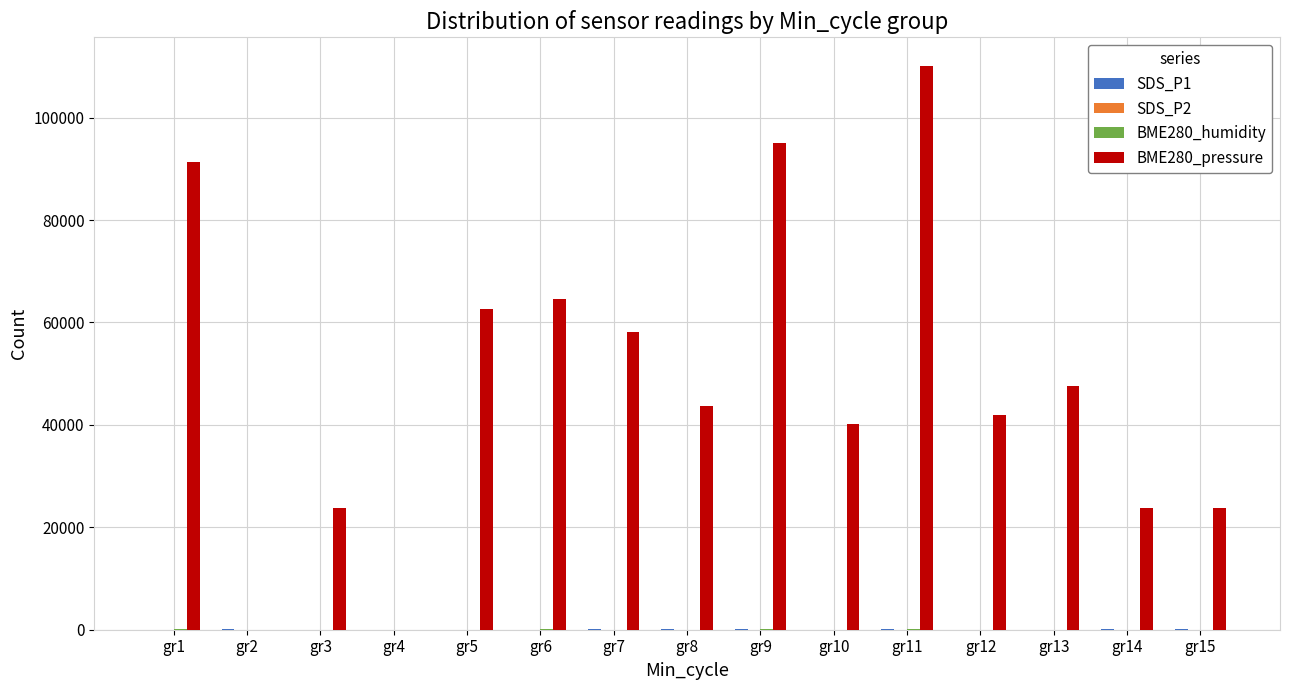

Count the number of data series in this chart.

4